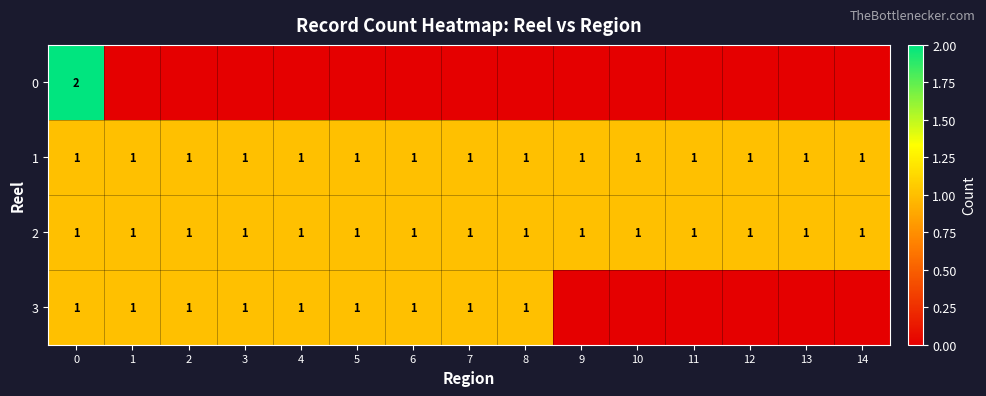

What is the total value across all series at 4?

3